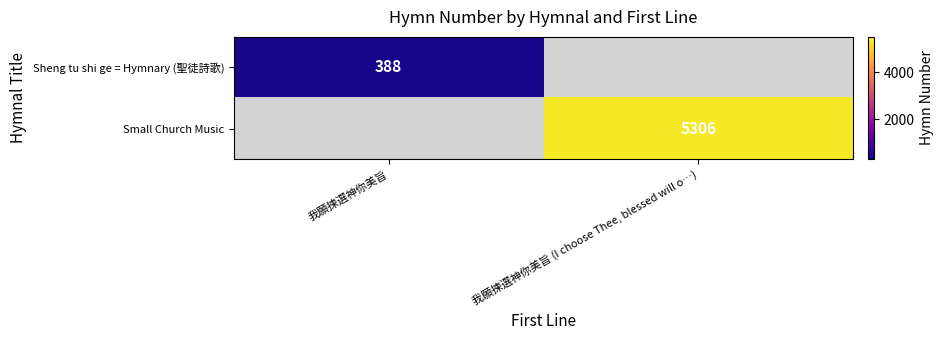

The Small Church Music series shows 7395 at 我願揀選神你美旨 (I choose Thee, blessed will o…). True or false?

False